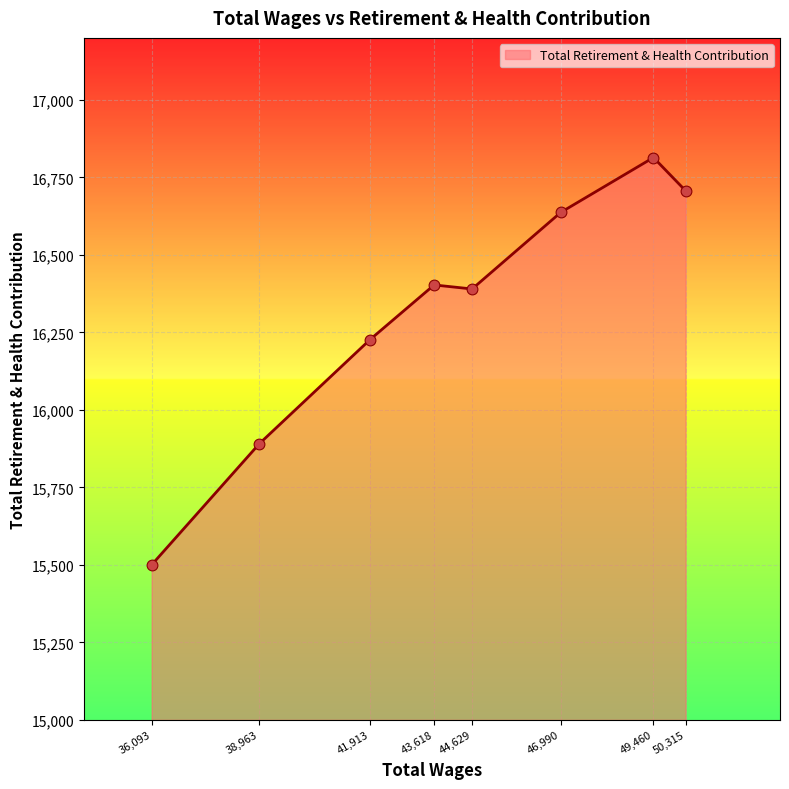

What is the ratio of the value at 46,990 to the value at 44,629?

1.0